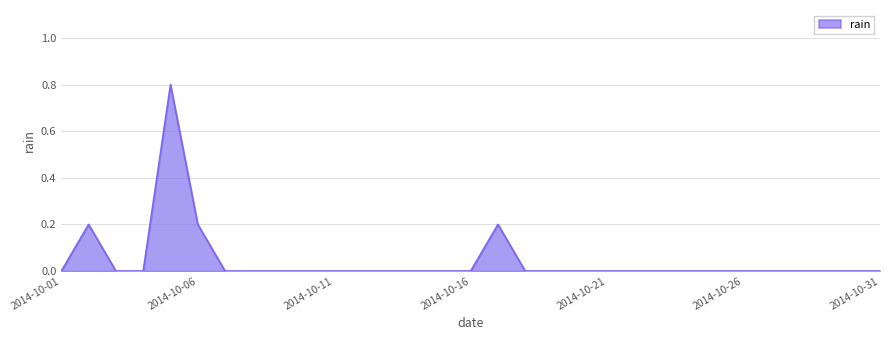

What is the difference between the maximum and minimum values?

0.8